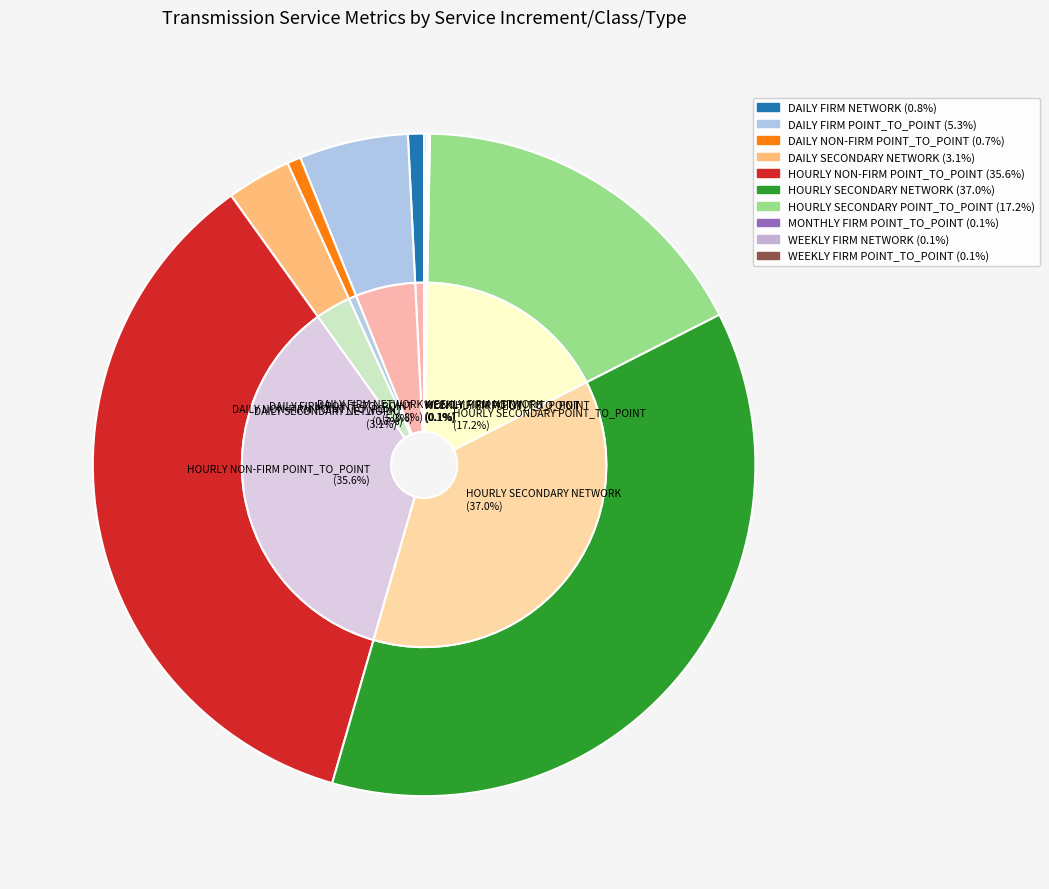

How many slices are in this pie chart?

10